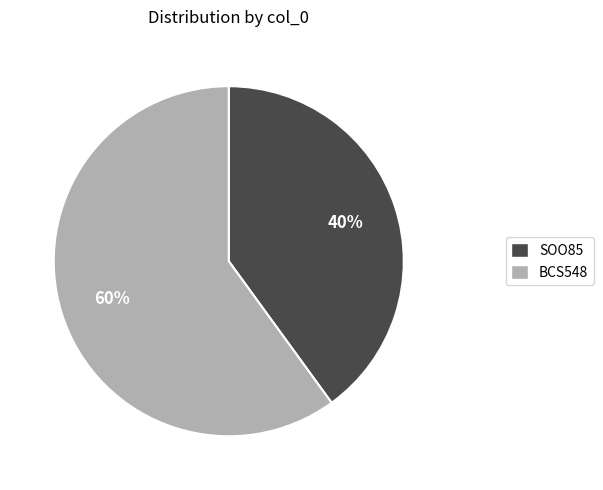

Does SOO85 represent more than half of the total?

No